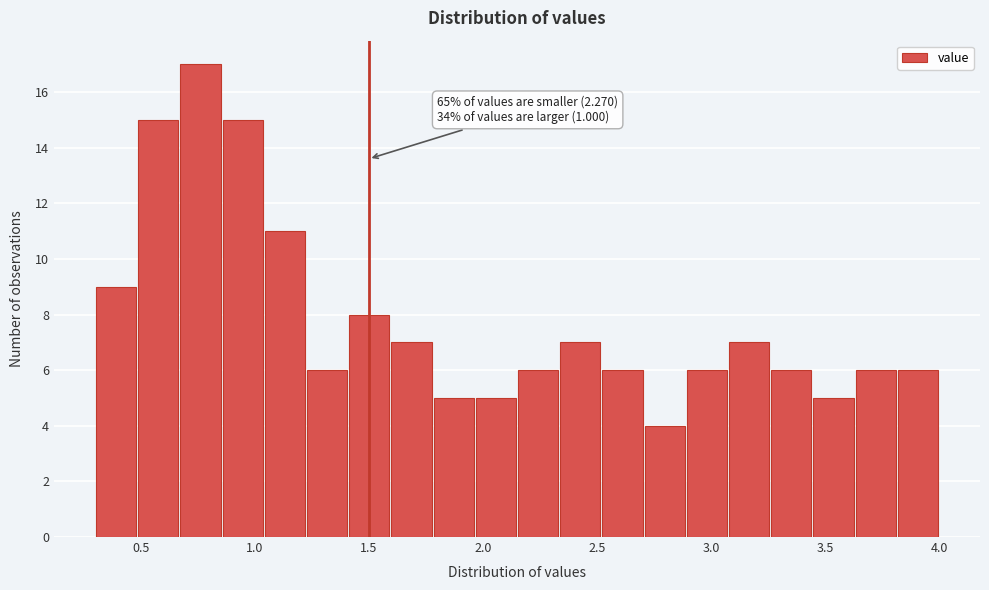

Around what value on the x-axis is the tallest bar? Give the approximate position of its centre, as read against the axis.

0.75